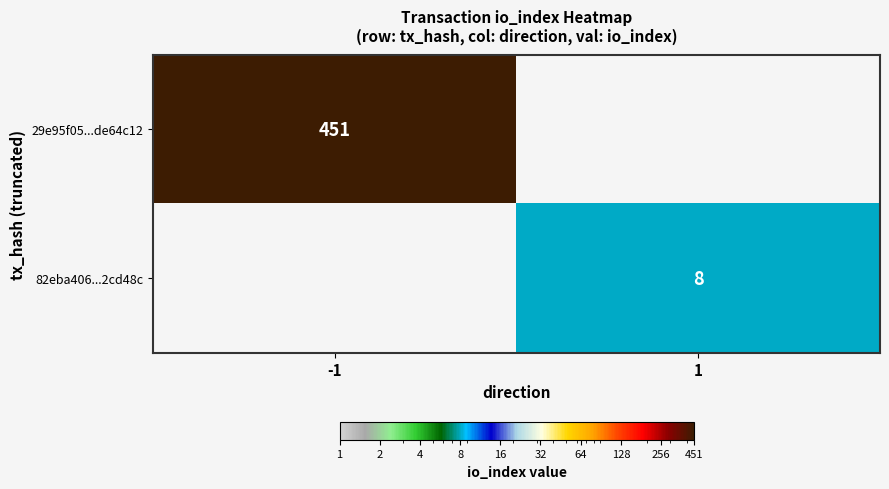

What is the minimum value shown in the chart?

8.0